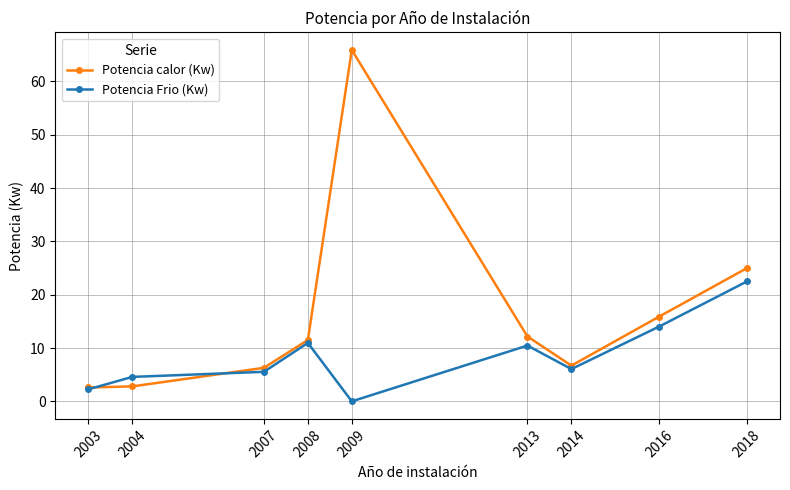

What is the difference between the maximum and minimum values in the Potencia Frio (Kw) series?

22.5